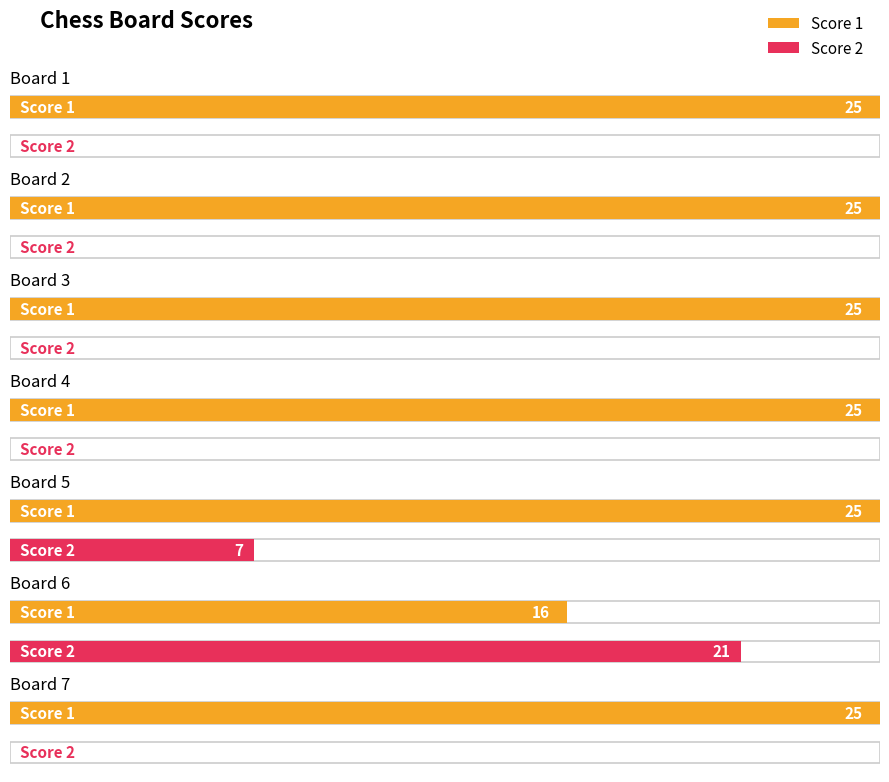

List the series in order of their overall mean, highest first.

Score 1, Score 2